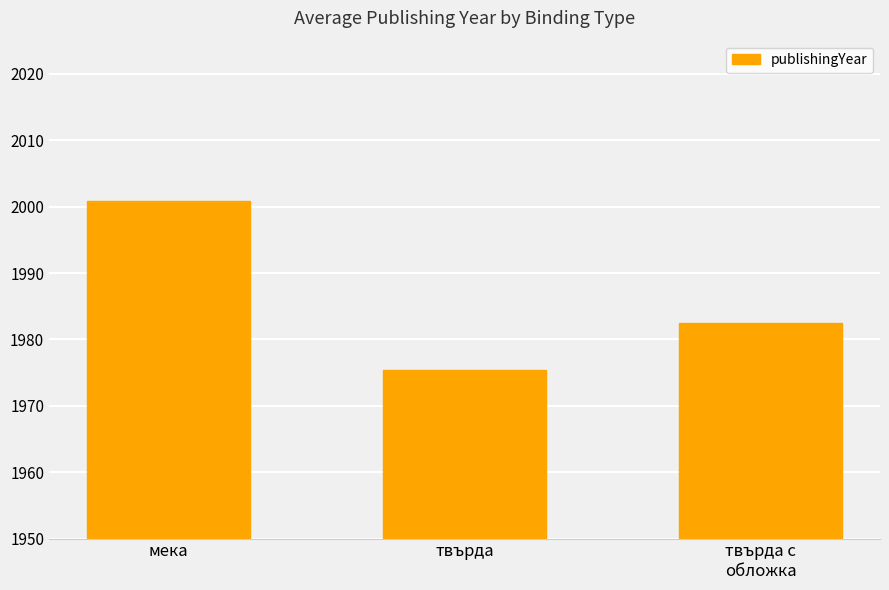

List the labels in order of value, smallest first.

твърда, твърда с
обложка, мека